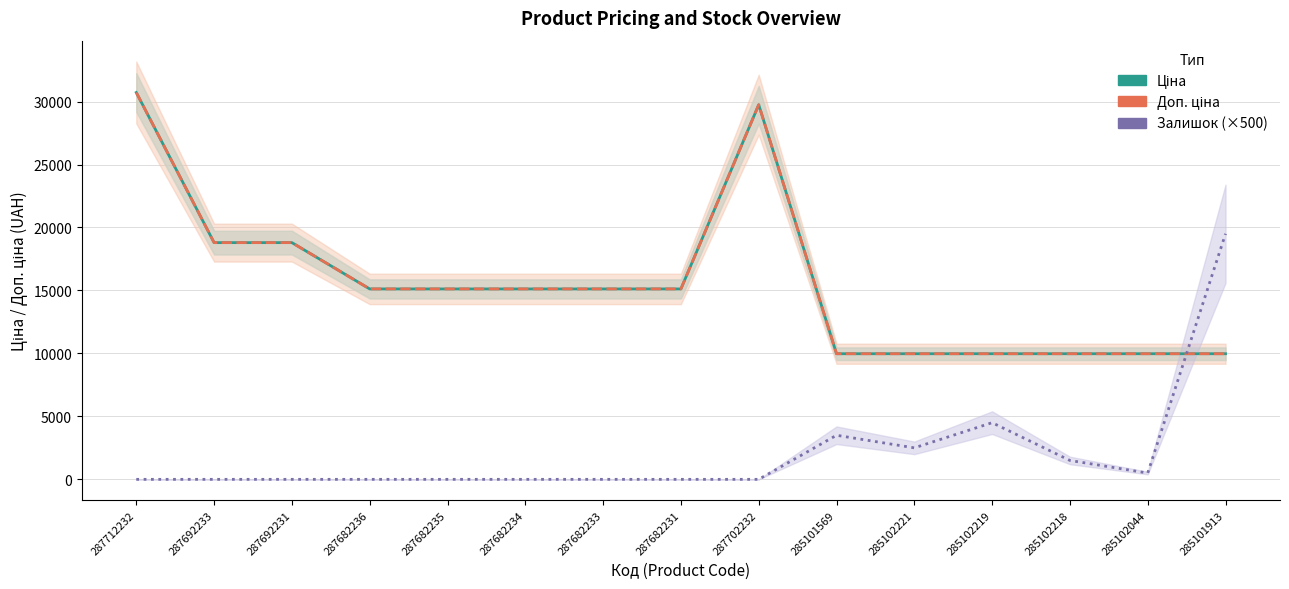

True or false: Ціна and Доп. ціна cross at least once.

False